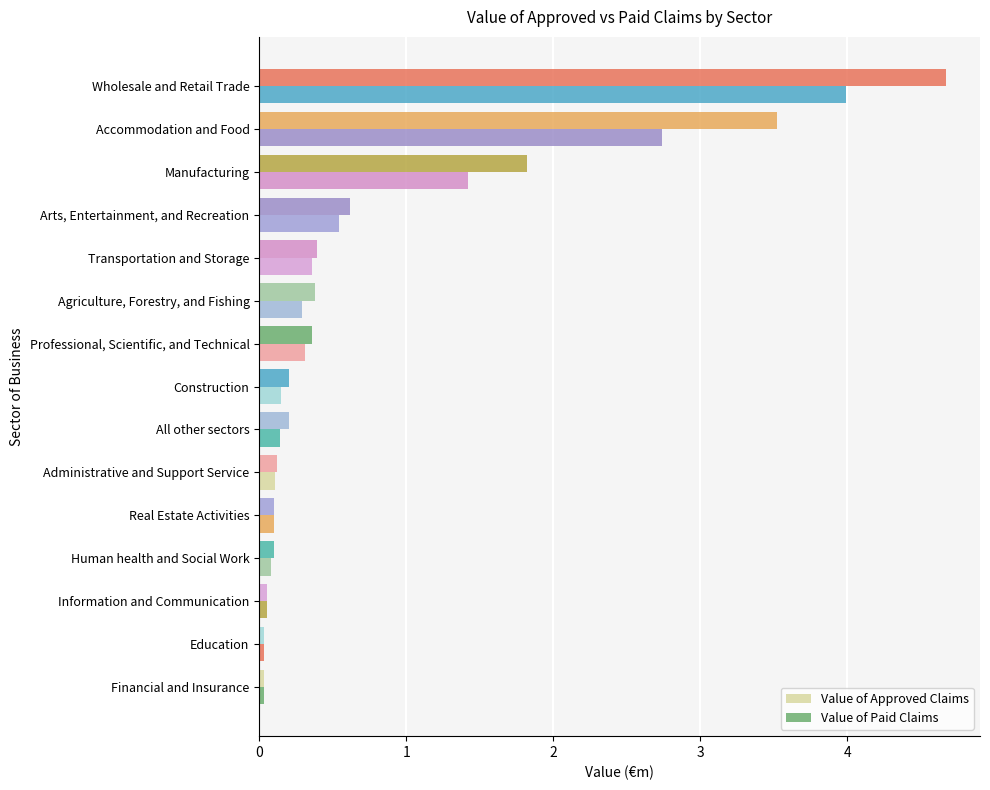

Count the number of categories in the chart.

15